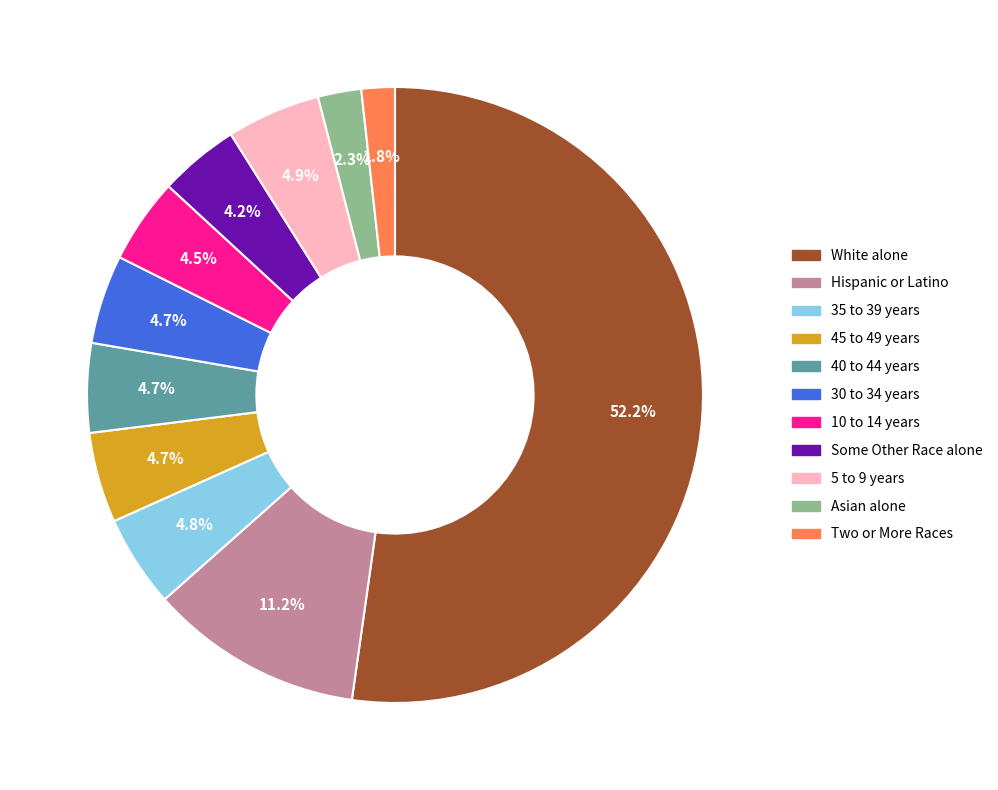

To the nearest percent, what is the difference between the 5 to 9 years and Two or More Races slice percentages?

3%